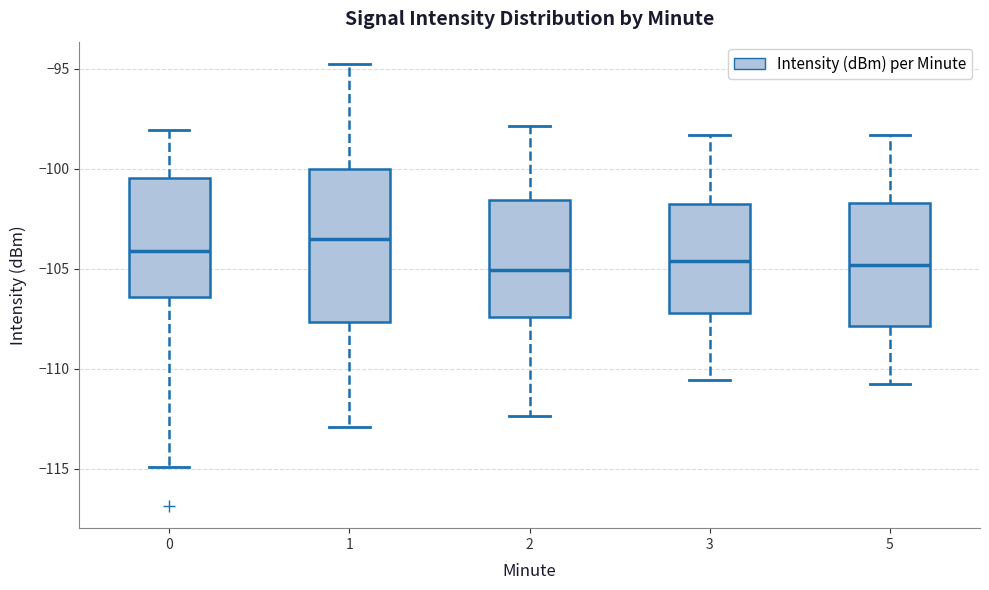

Reading left to right, transcribe this box plot: for each box, give where its median line is, the range the box spans, and where its two whiskers end, as read against the y-axis. The values are not printed on the chart, so give them approximately, as read against the axis.

0: median -104.0, box -106.5 to -100.5, whiskers -115.0 to -98.0
1: median -103.5, box -107.5 to -100.0, whiskers -113.0 to -95.0
2: median -105.0, box -107.5 to -101.5, whiskers -112.5 to -98.0
3: median -104.5, box -107.0 to -102.0, whiskers -110.5 to -98.5
5: median -105.0, box -108.0 to -101.5, whiskers -111.0 to -98.5